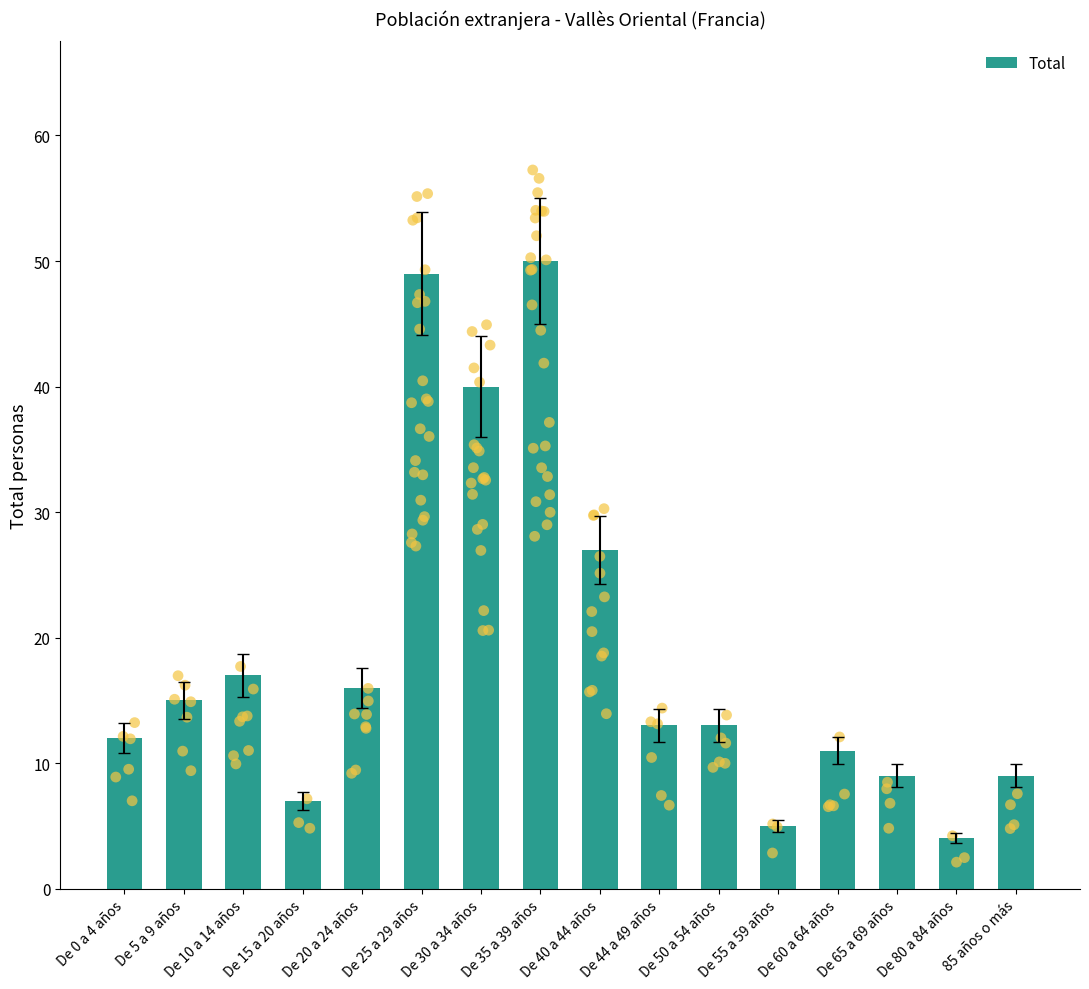

Approximately how many times larger is the value at De 25 a 29 años compared to De 20 a 24 años?

3.1